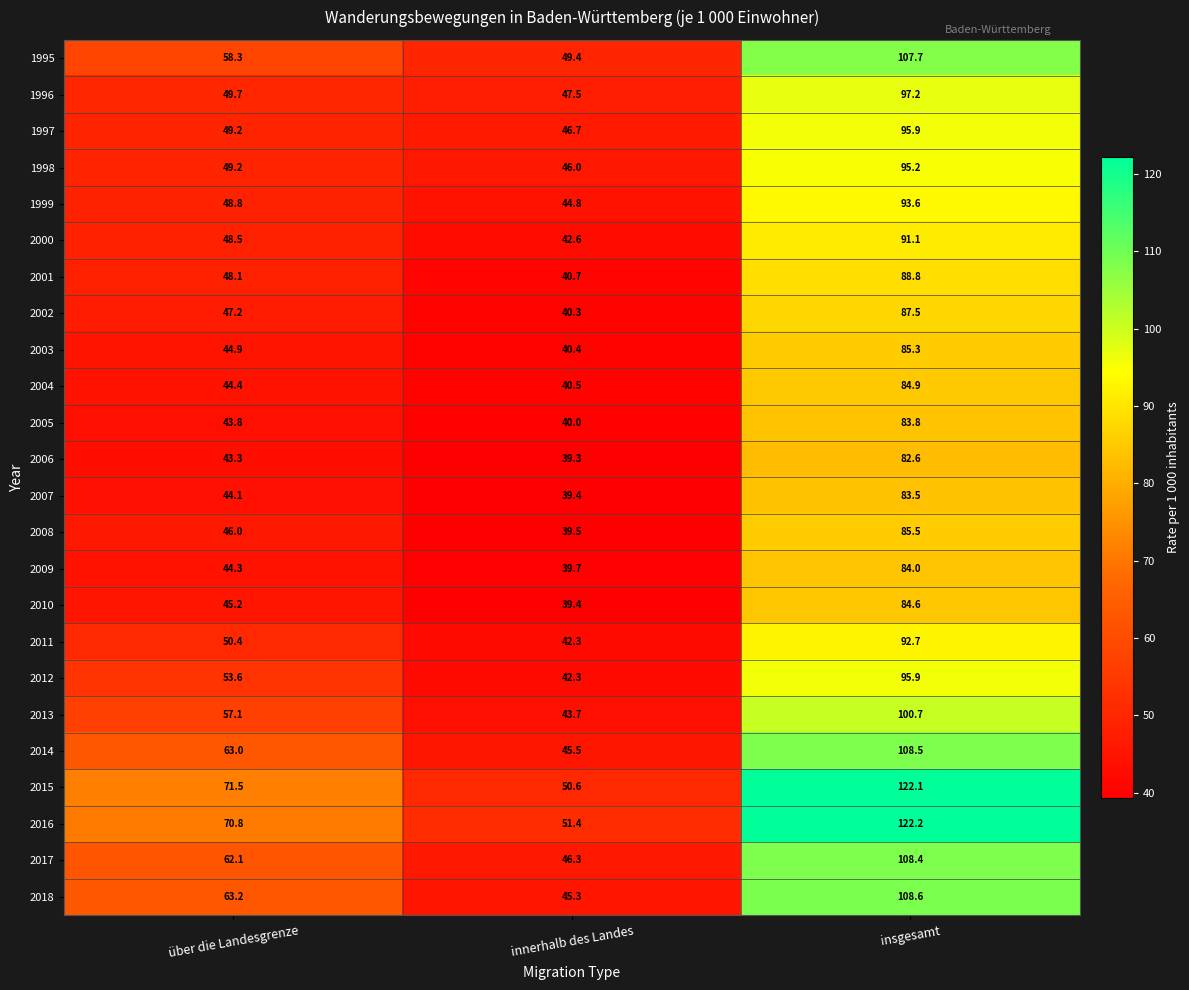

Where is 2010 nearest to the value 62?

über die Landesgrenze